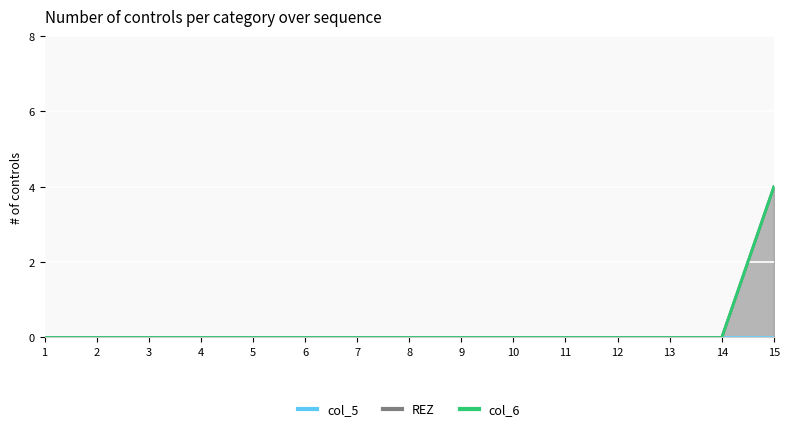

Which series has the largest total across all categories?

REZ